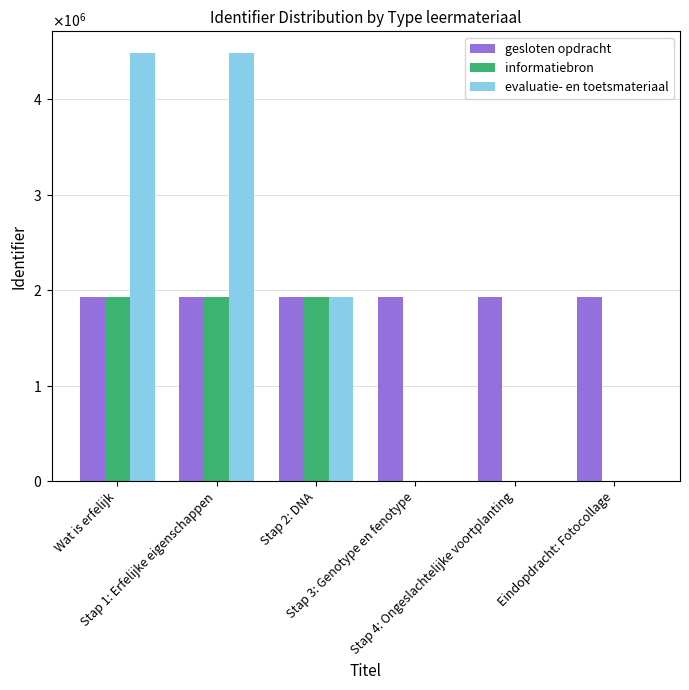

Which series has the largest total across all categories?

gesloten opdracht